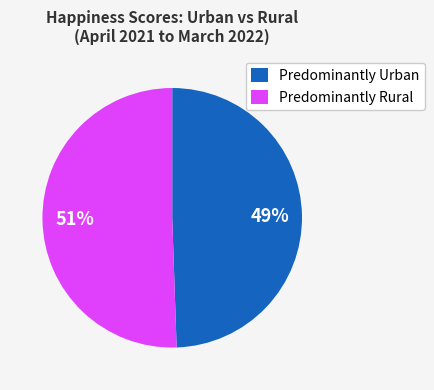

Count the number of slices in the pie.

2